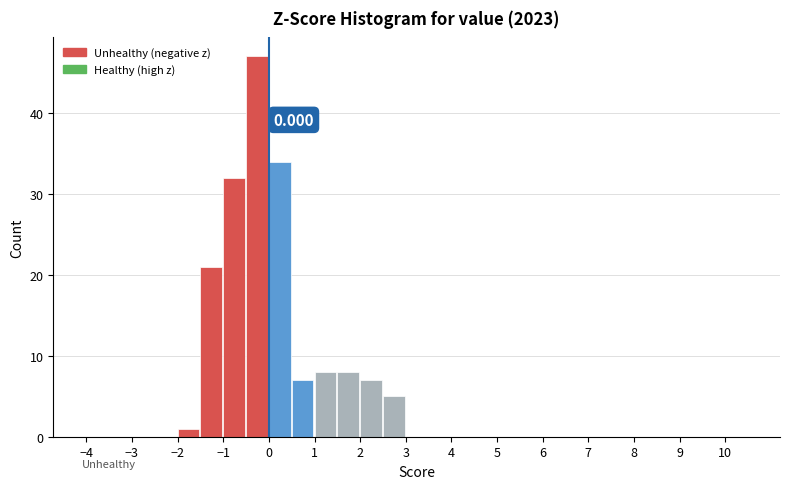

Which range on the x-axis has the tallest bar?

-0.5 to 0.0